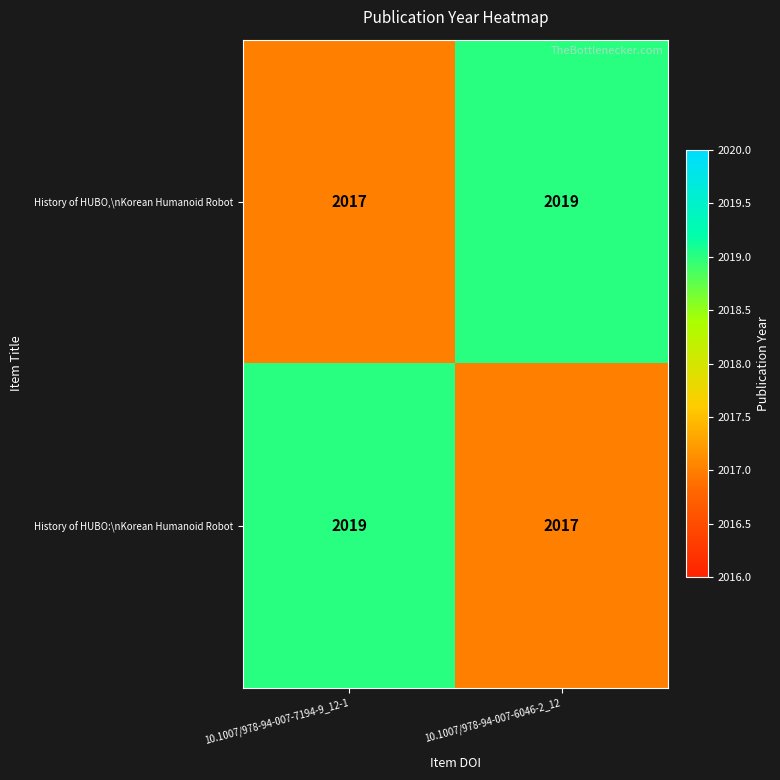

What is the approximate value of History of HUBO:\nKorean Humanoid Robot at 10.1007/978-94-007-6046-2_12?

2017